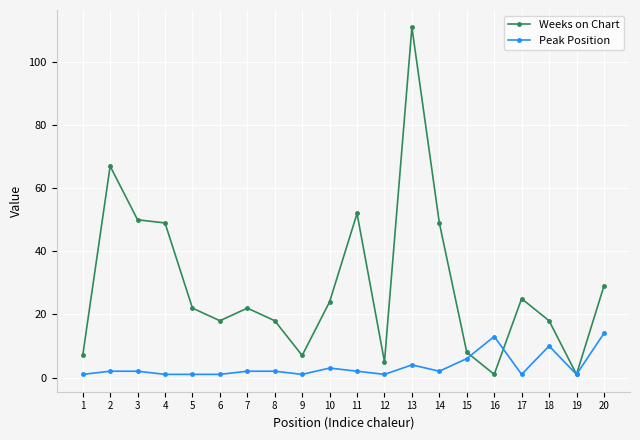

What is the difference between the Weeks on Chart values at 2 and 20?

38